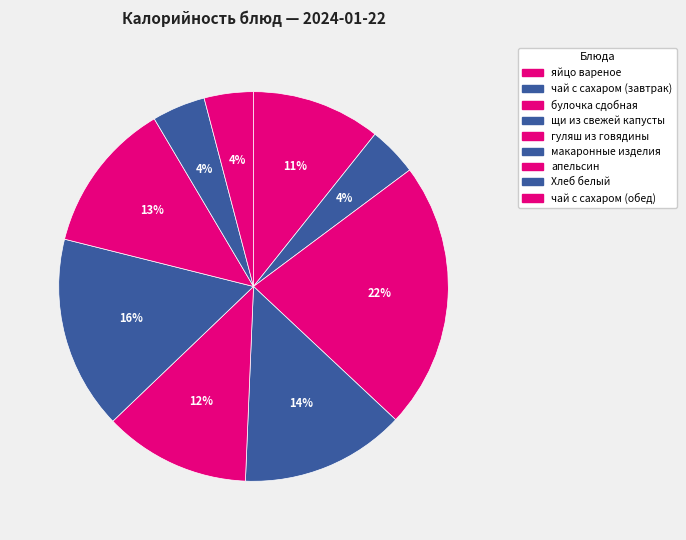

Is it true that гуляш из говядины is 17% of the pie?

False